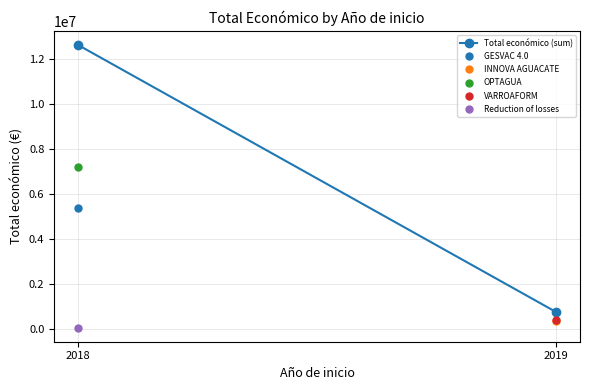

Between 2019 and 2018, which is larger?

2018